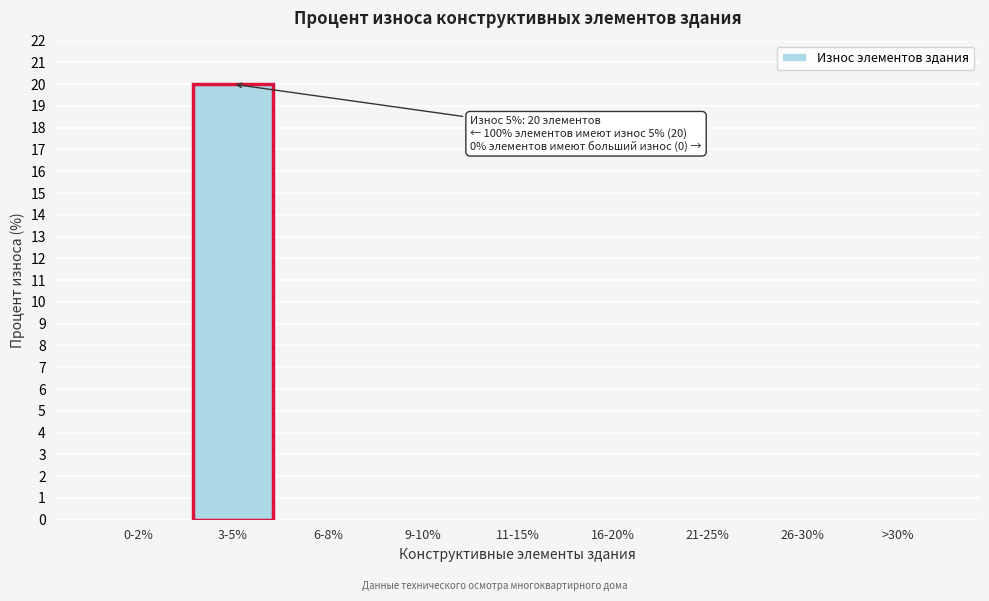

Reading right to left, list all the values displayed in this chart.

>30%=0	26-30%=0	21-25%=0	16-20%=0	11-15%=0	9-10%=0	6-8%=0	3-5%=20	0-2%=0